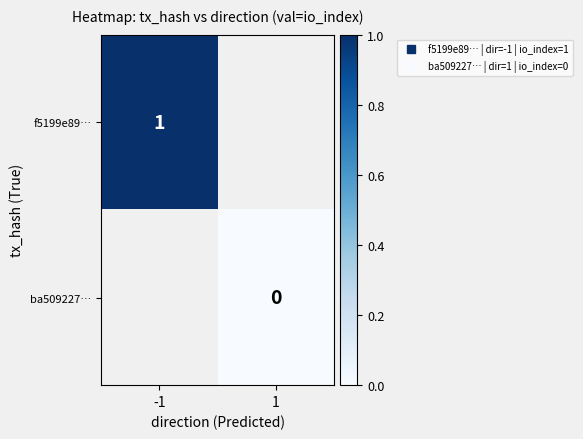

What value does the f5199e89… series have at -1?

1.0